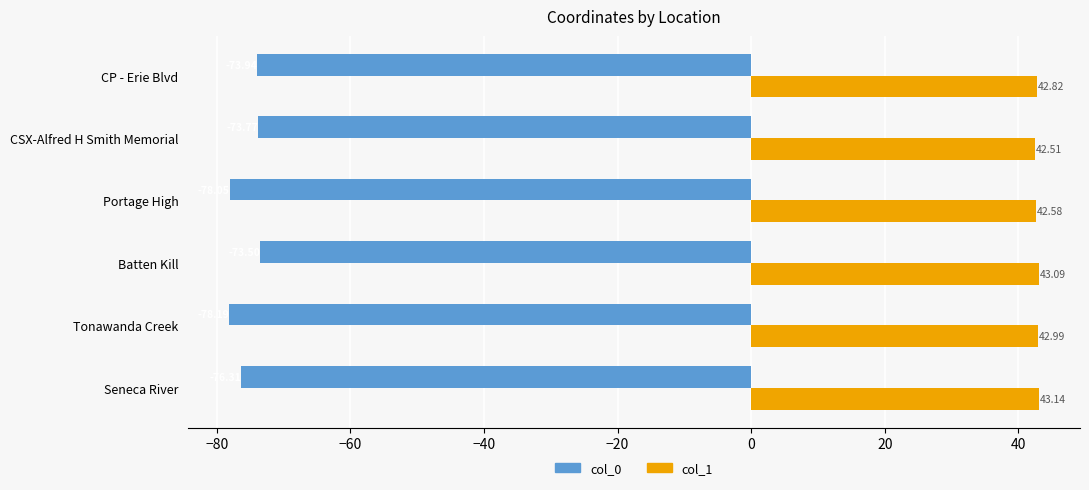

What is the spread (max minus min) of values at CP - Erie Blvd?

116.8